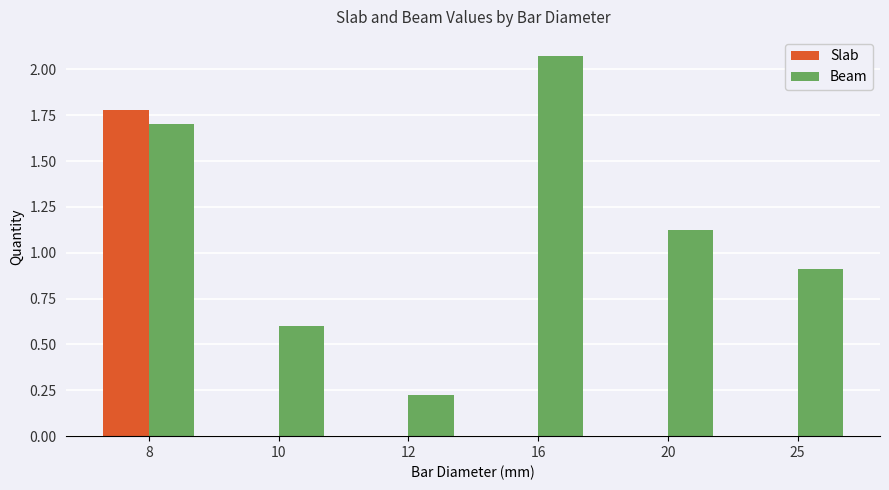

The Slab series shows 0.6 at 16. True or false?

False